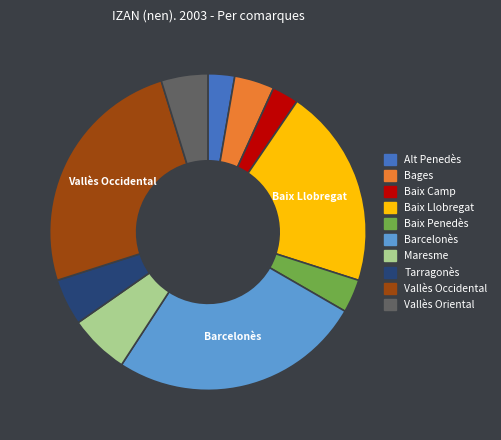

Between Bages and Tarragonès, which is larger?

Tarragonès